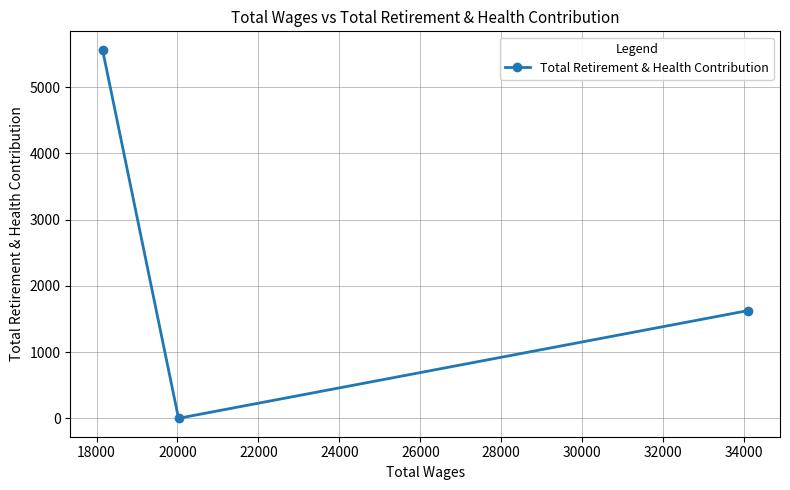

What is the maximum value shown in the chart?

5563